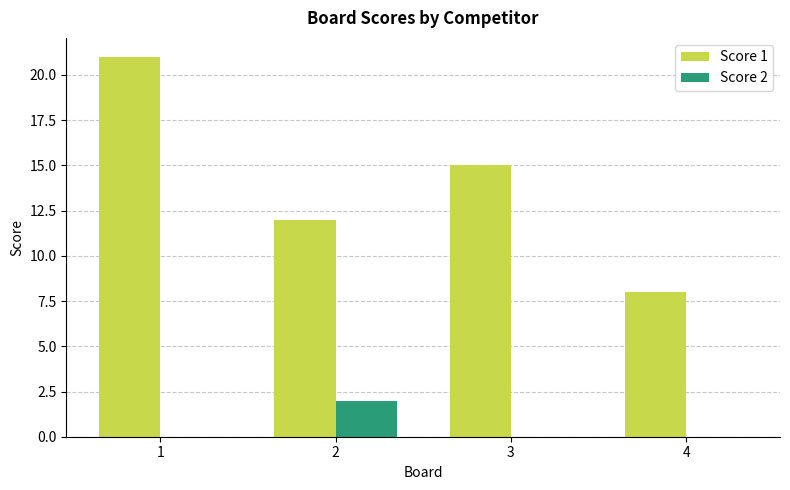

Which series changed the most between 3 and 4?

Score 1